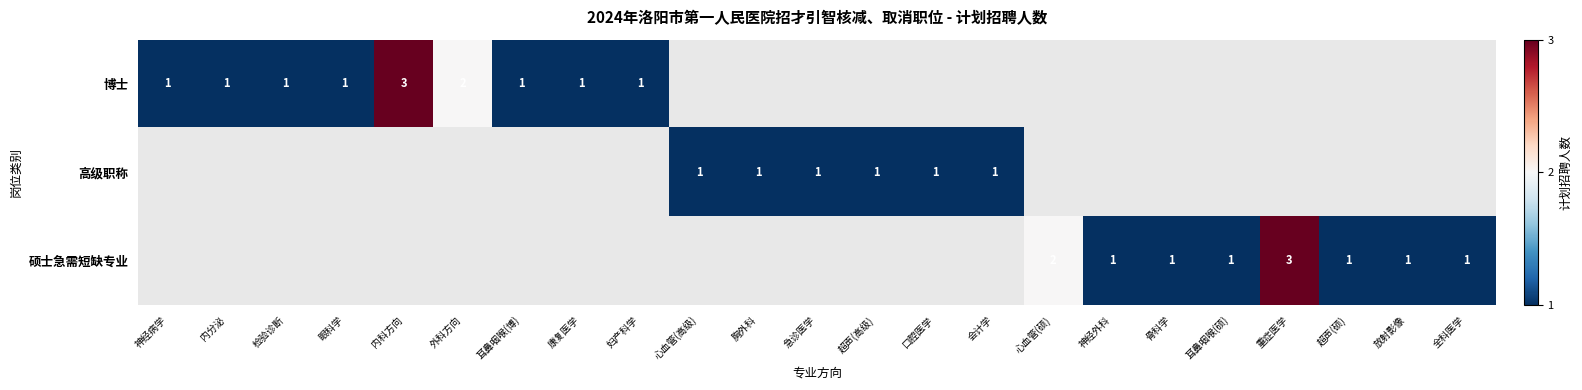

Between 会计学 and 外科方向, which is larger?

外科方向